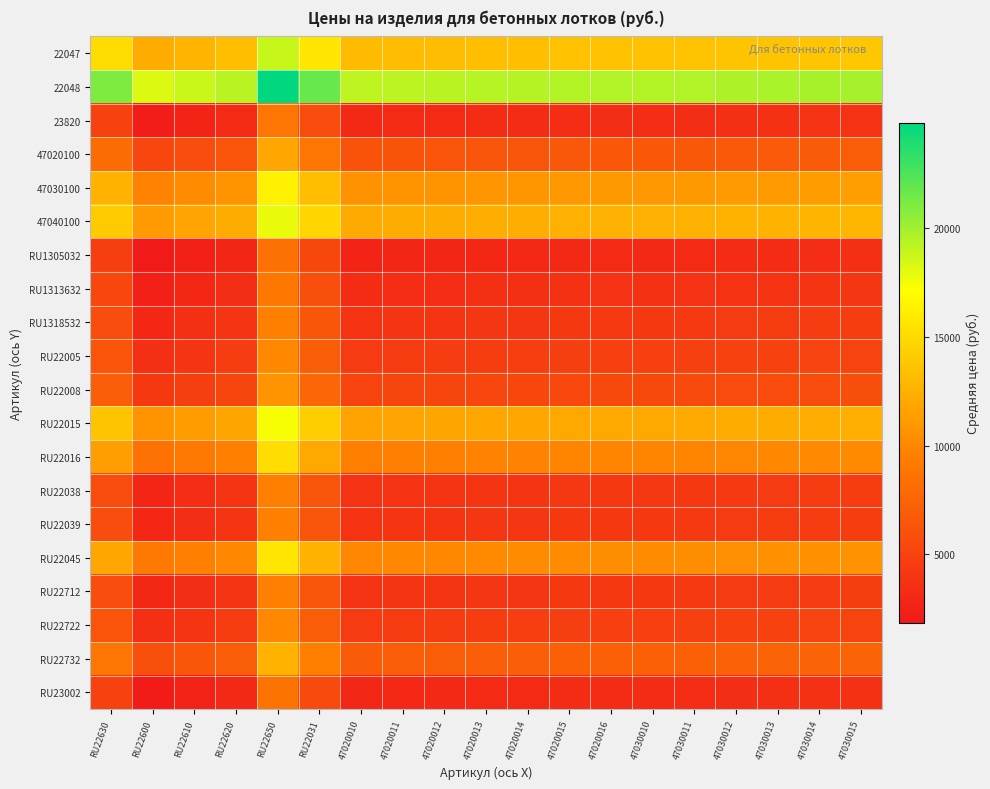

What is the difference between the highest and lowest values at 47020016?

16380